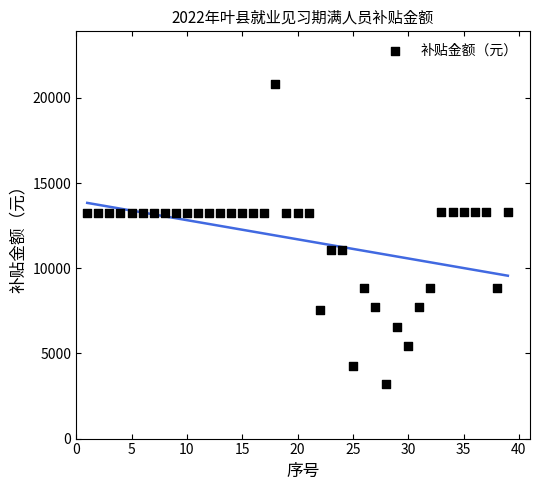

What is the range of X values (max minus min)?

38